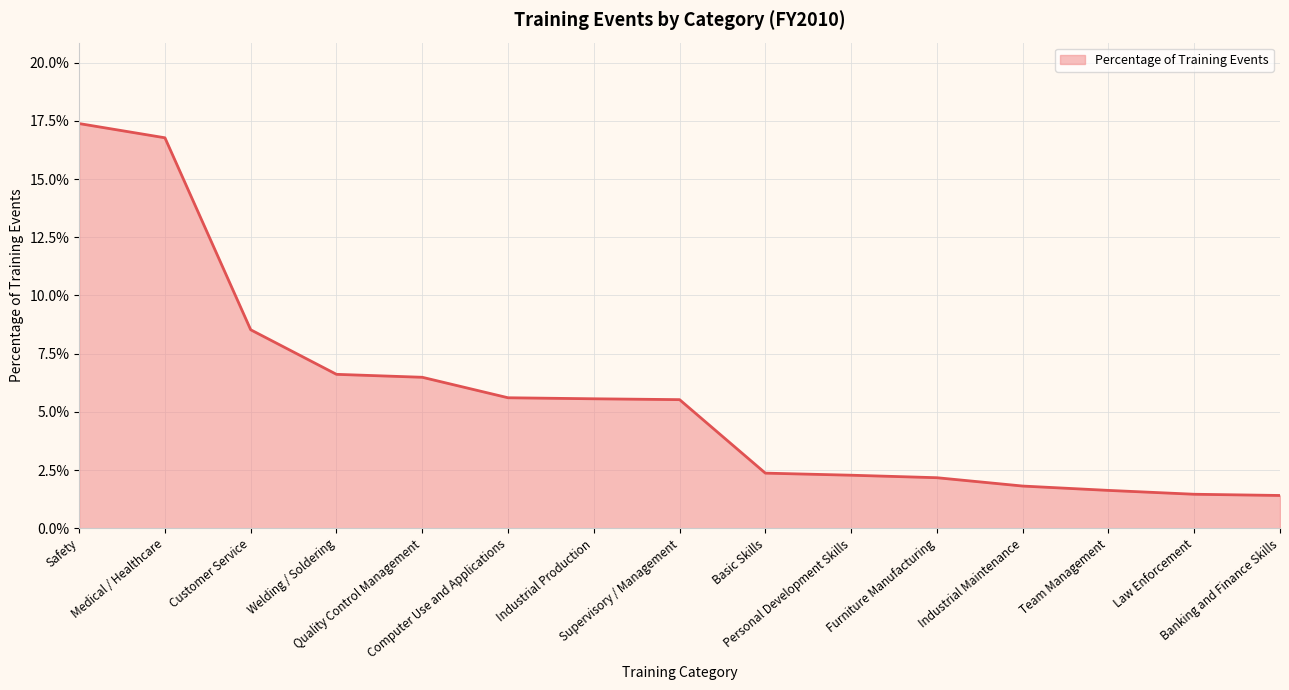

Does the chart have visible grid lines?

Yes